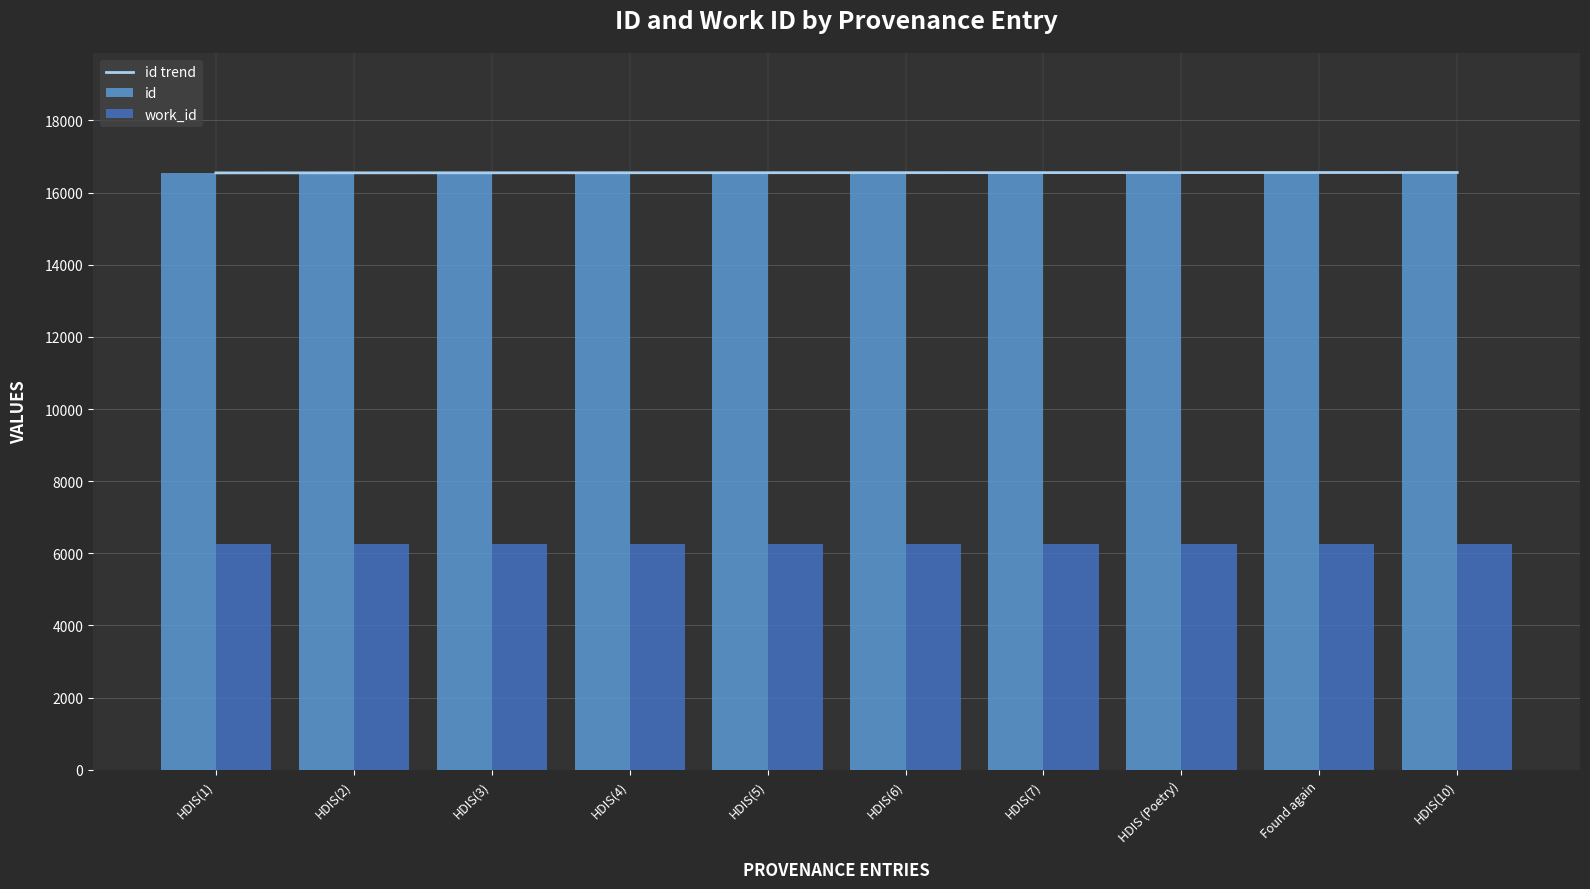

True or false: id has a value of 7970 at Found again.

False